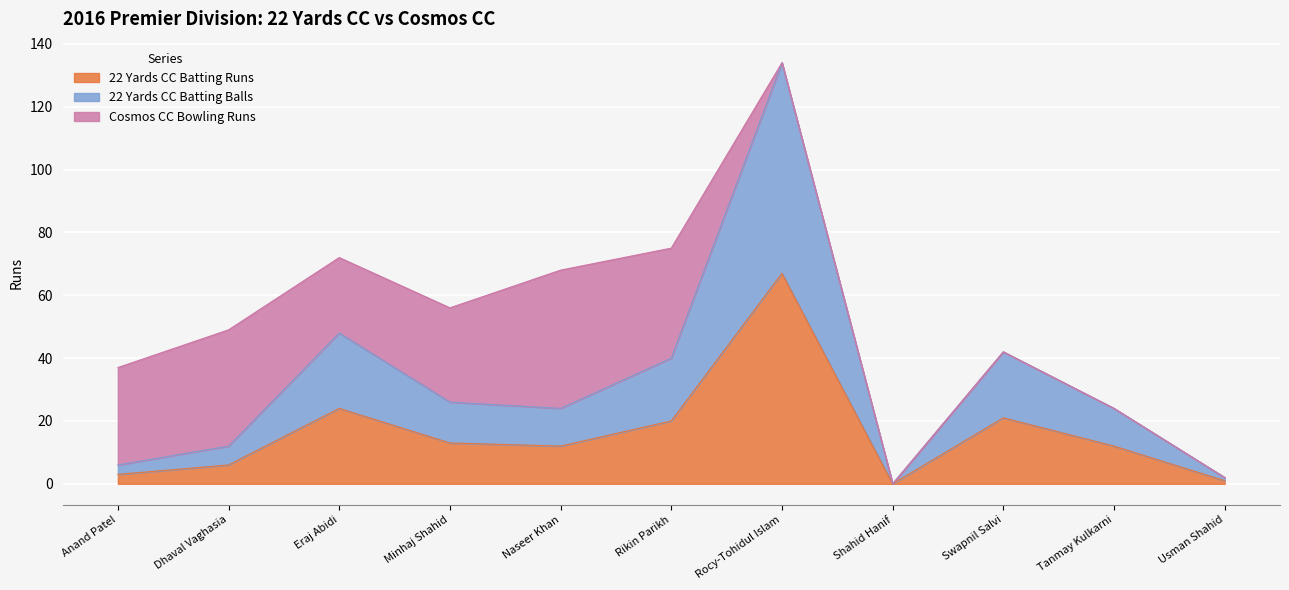

Count the number of categories in the chart.

11